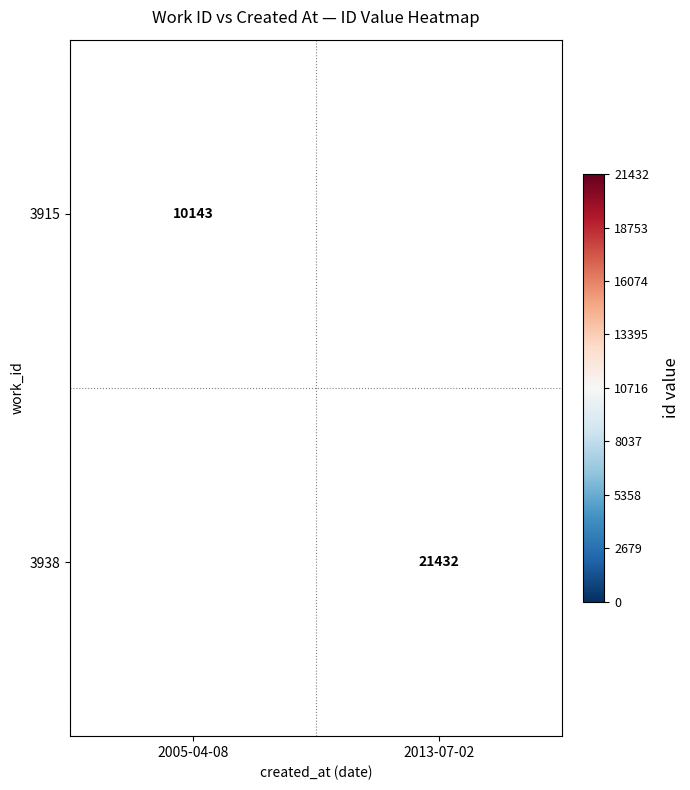

Is it true that 3938 equals 21432 at 2013-07-02?

True